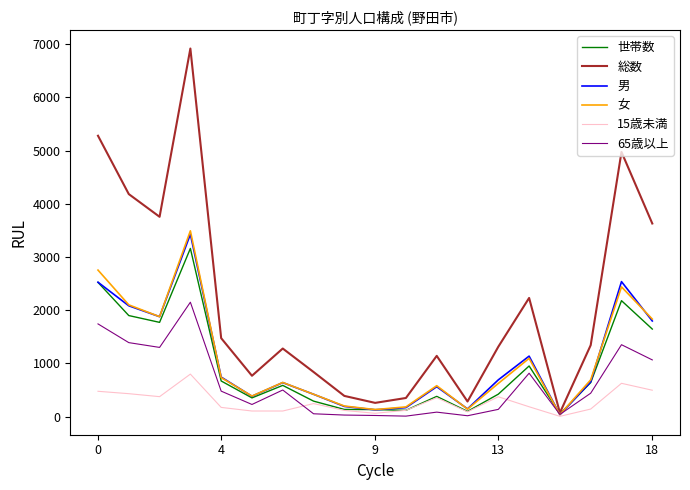

Which series has the largest range (max minus min)?

総数